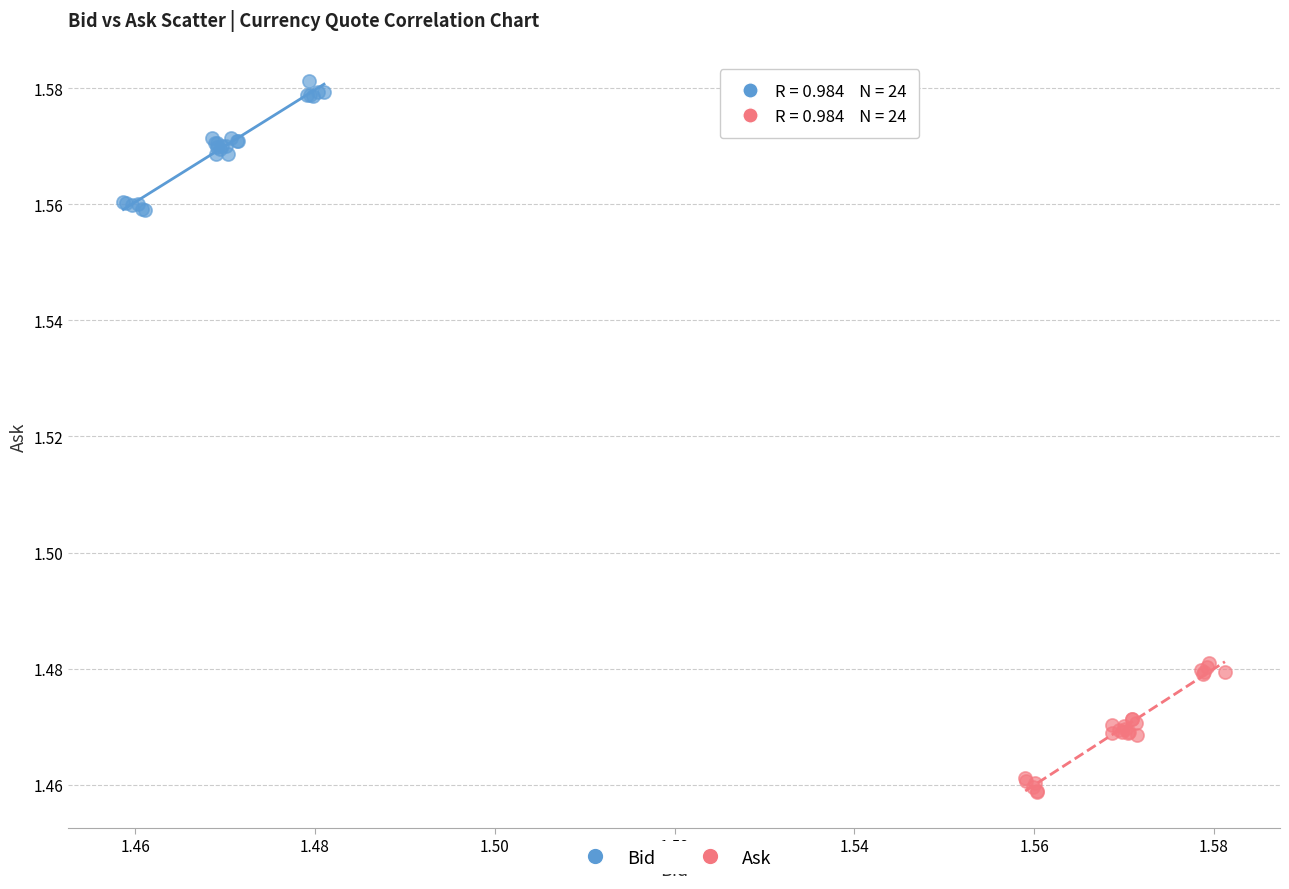

Which series reaches the maximum Y coordinate?

Bid